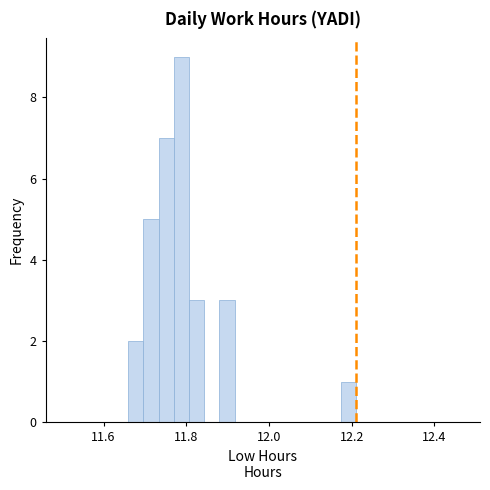

Read against the x-axis, roughly where is the centre of the tallest bar?

11.78